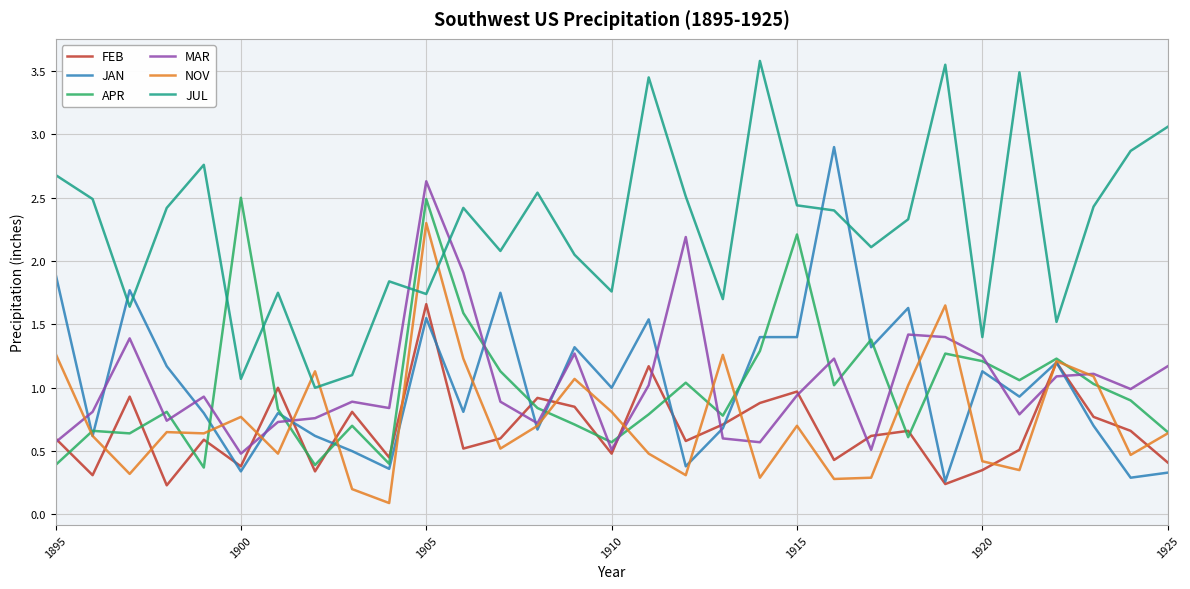

Which series has the largest total across all categories?

JUL